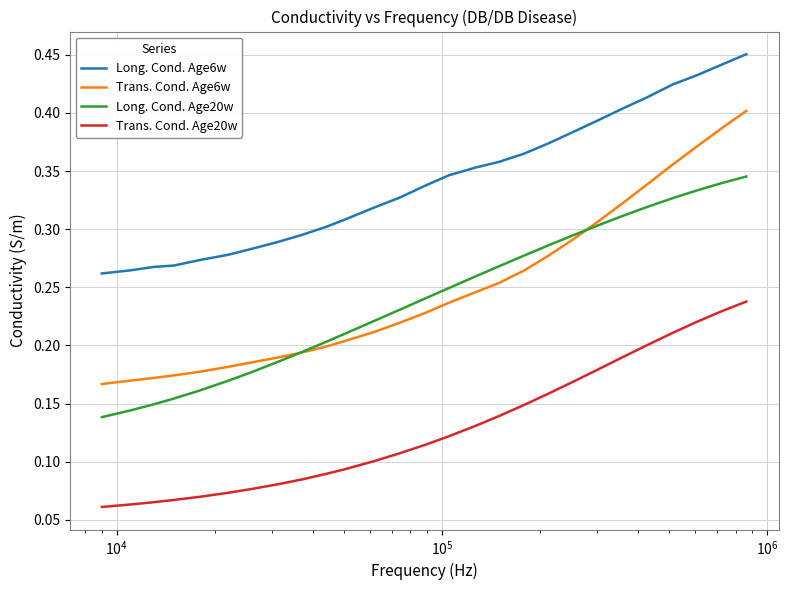

Which series has the largest range (max minus min)?

Trans. Cond. Age6w